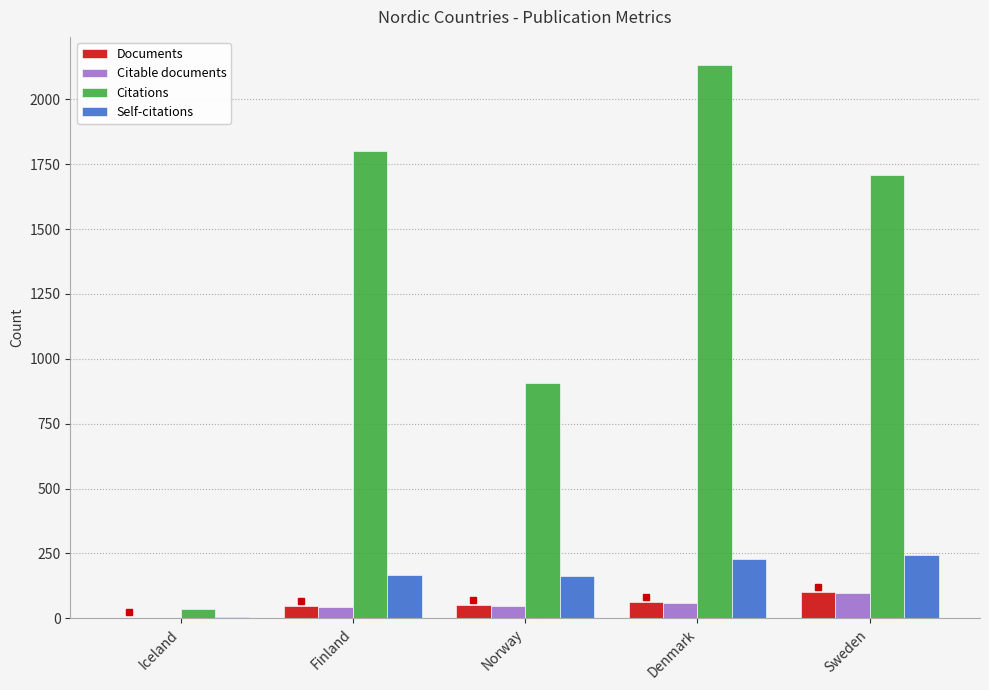

Between Norway and Denmark, which series saw the biggest shift?

Citations